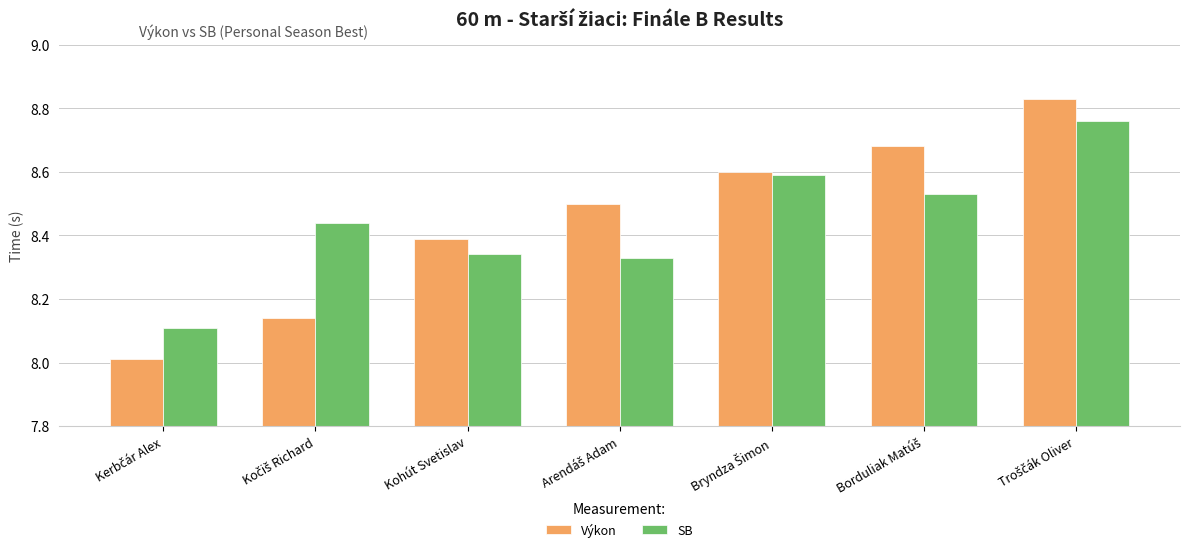

Which series has the largest range (max minus min)?

Výkon